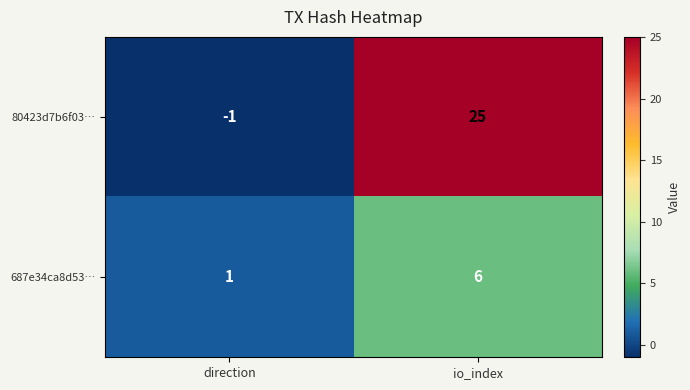

Is the value of 80423d7b6f03… at direction greater than the value of 687e34ca8d53… at io_index?

No